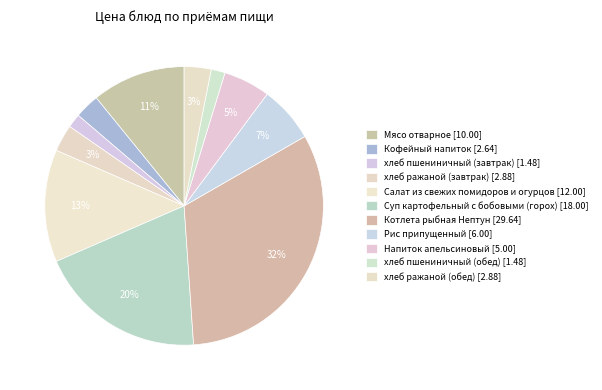

Count the number of slices in the pie.

11